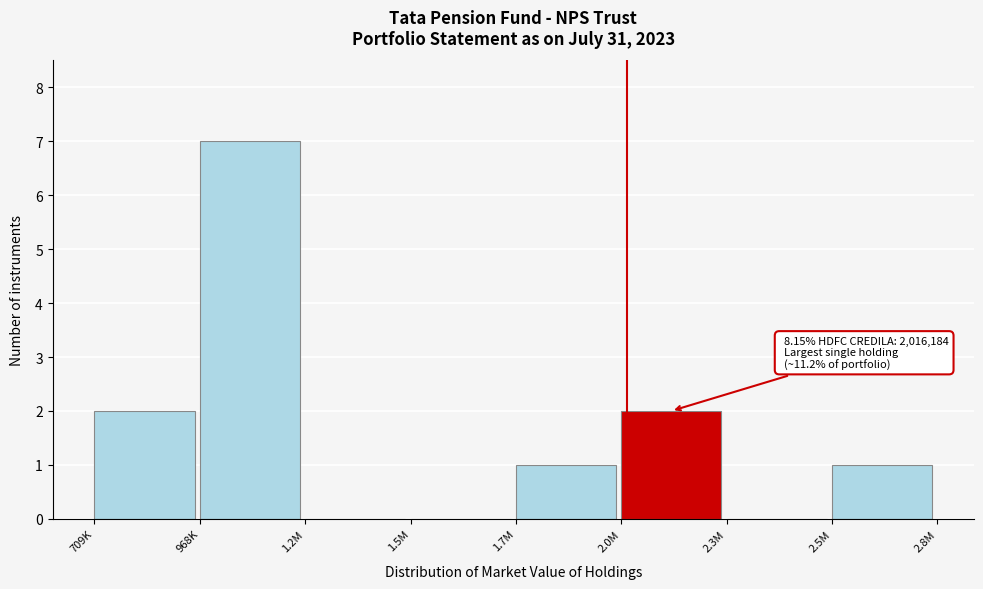

Reading left to right, what are all the values shown in this chart?

709K=2	968K=7	1.2M=0	1.5M=0	1.7M=1	2.0M=2	2.3M=0	2.5M=1